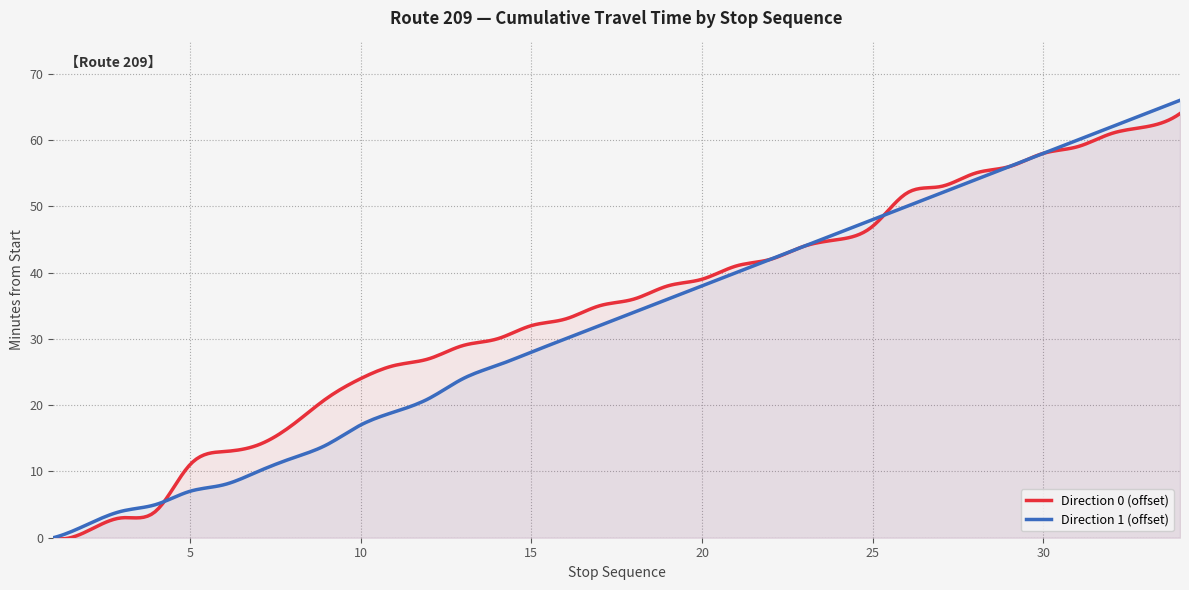

True or false: Direction 0 (offset) has more than 1 points higher than both neighbors.

False